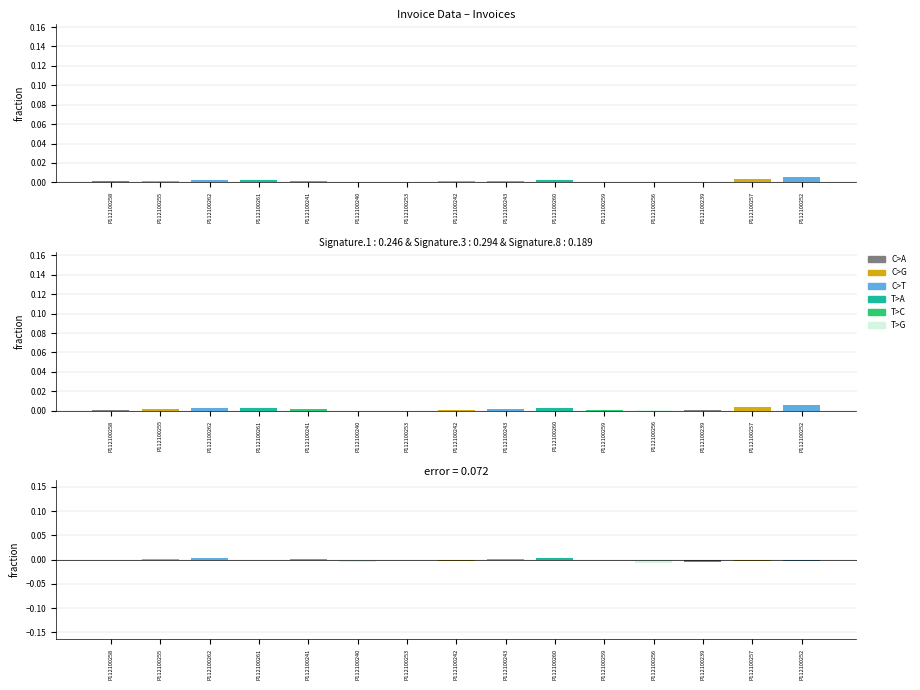

True or false: error has a value of 0.0 at P112100260.

True